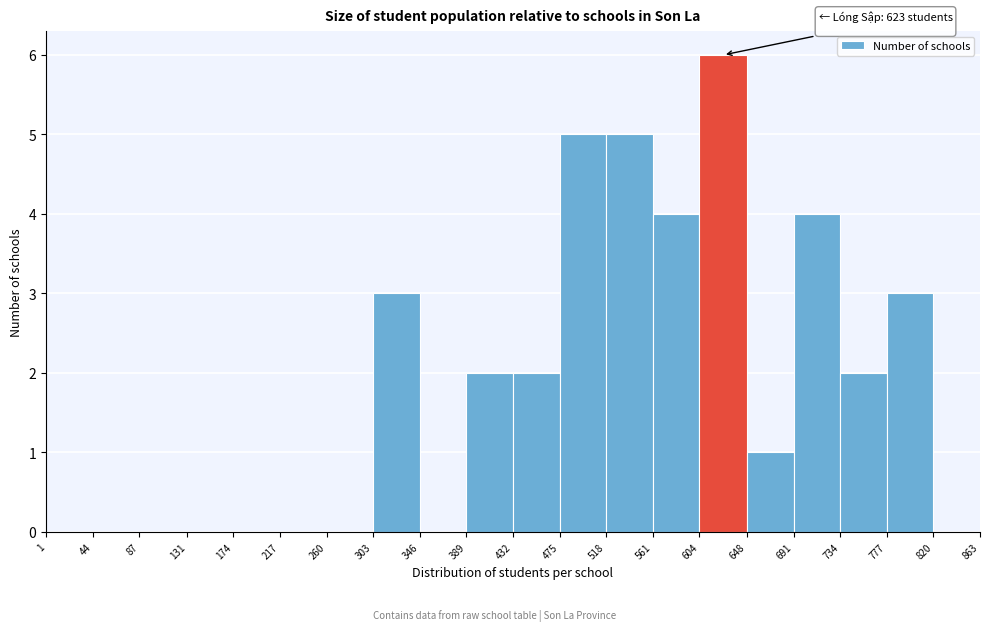

Which range on the x-axis has the tallest bar?

604 to 648